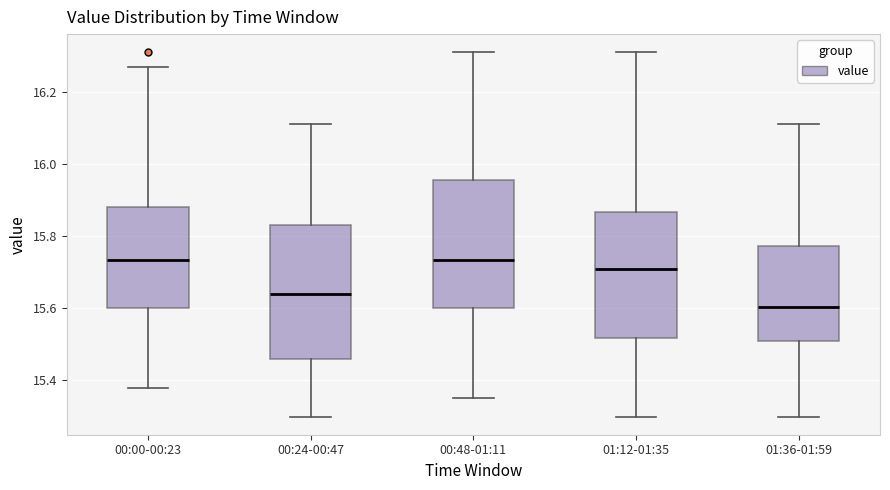

Reading left to right, transcribe this box plot: for each box, give where its median line is, the range the box spans, and where its two whiskers end, as read against the y-axis. The values are not printed on the chart, so give them approximately, as read against the axis.

00:00-00:23: median 15.74, box 15.60 to 15.88, whiskers 15.38 to 16.28
00:24-00:47: median 15.64, box 15.46 to 15.84, whiskers 15.30 to 16.12
00:48-01:11: median 15.74, box 15.60 to 15.96, whiskers 15.36 to 16.32
01:12-01:35: median 15.72, box 15.52 to 15.86, whiskers 15.30 to 16.32
01:36-01:59: median 15.60, box 15.52 to 15.78, whiskers 15.30 to 16.12